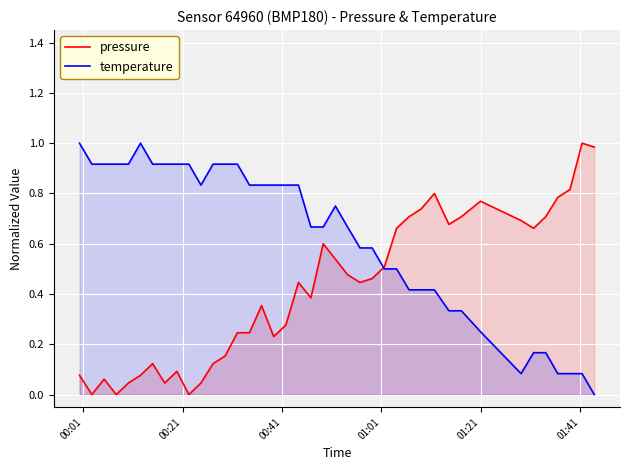

List the series in order of their overall mean, lowest first.

pressure, temperature